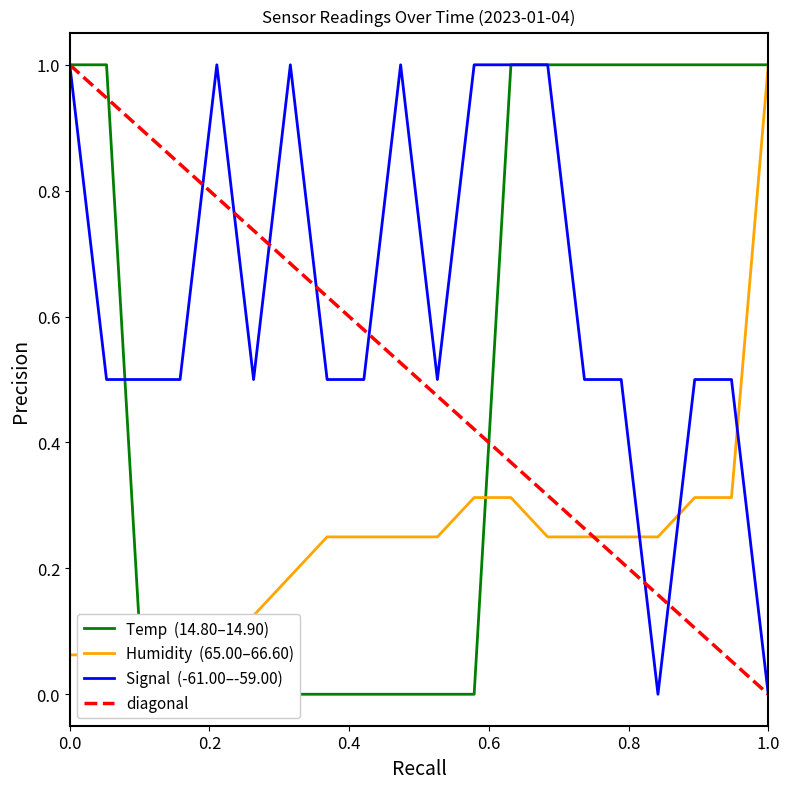

How many positive values does the Temp series have?

10